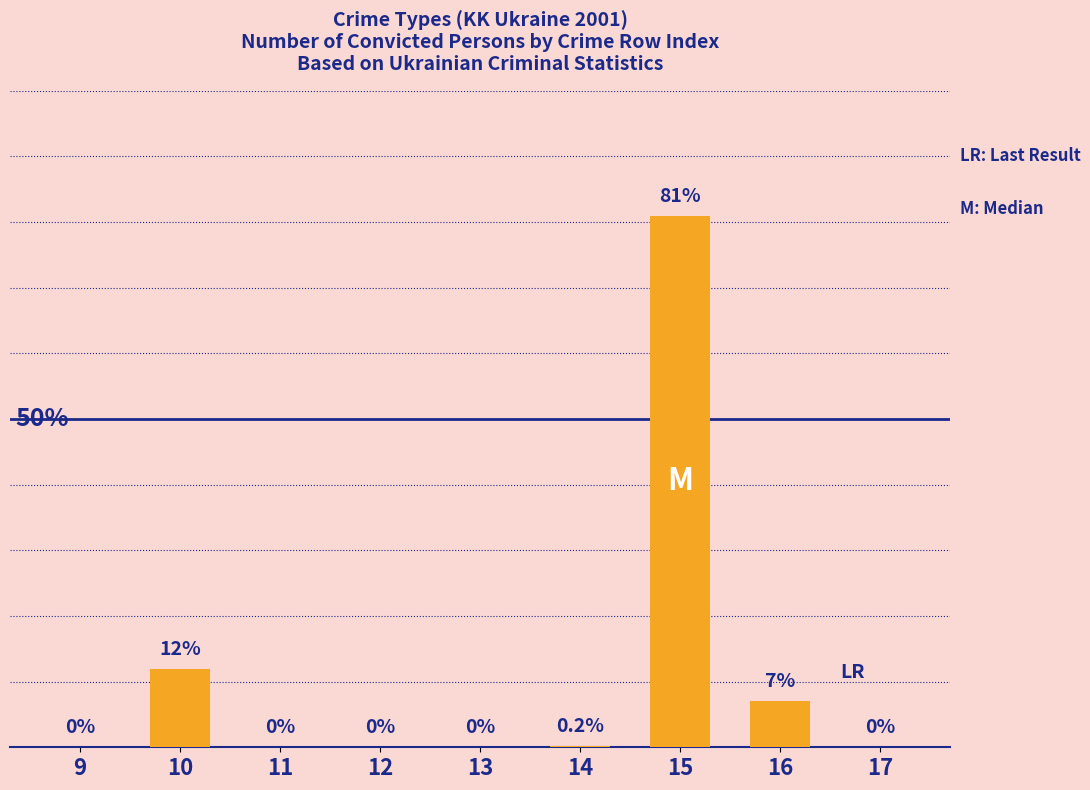

How many values are above zero?

4